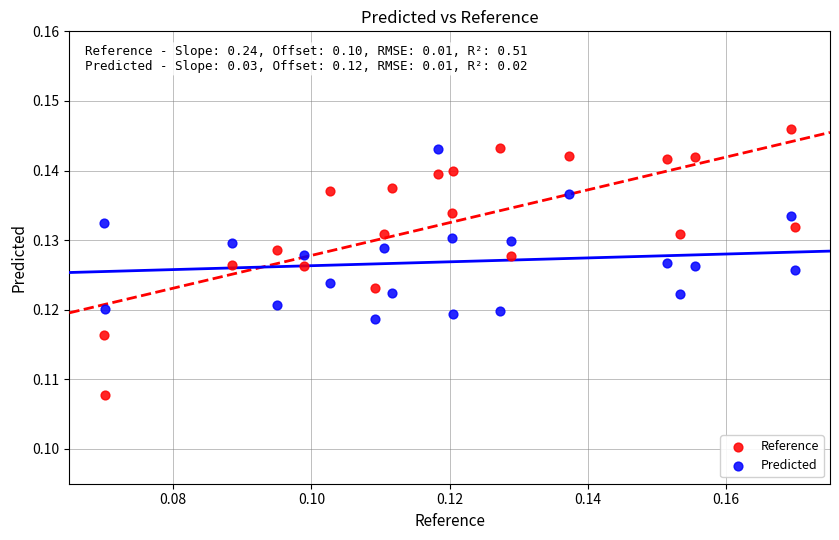

Which series reaches the minimum Y coordinate?

Reference